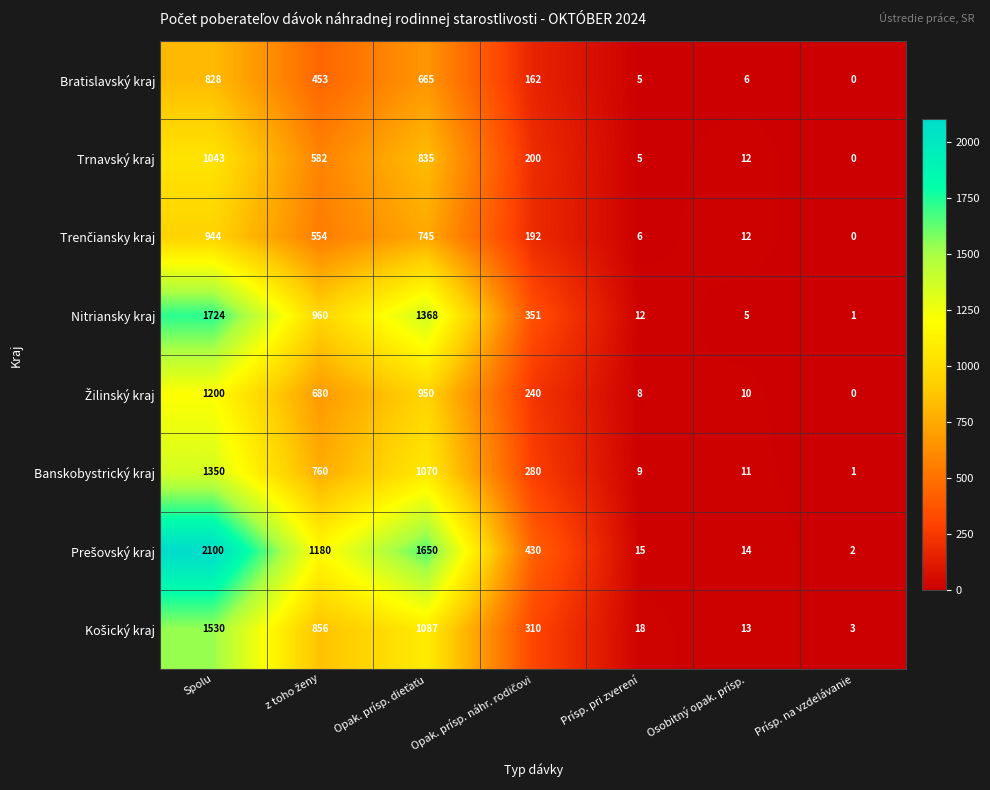

At which category is the sum across all series the highest?

Spolu